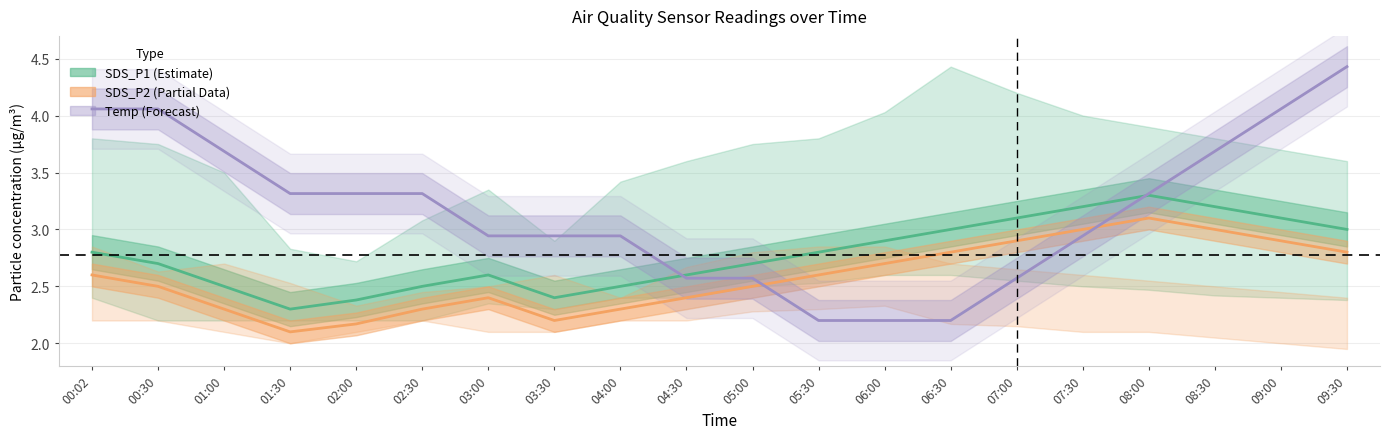

How many times do Temp (Forecast) and SDS_P2 (Partial Data) cross each other?

2